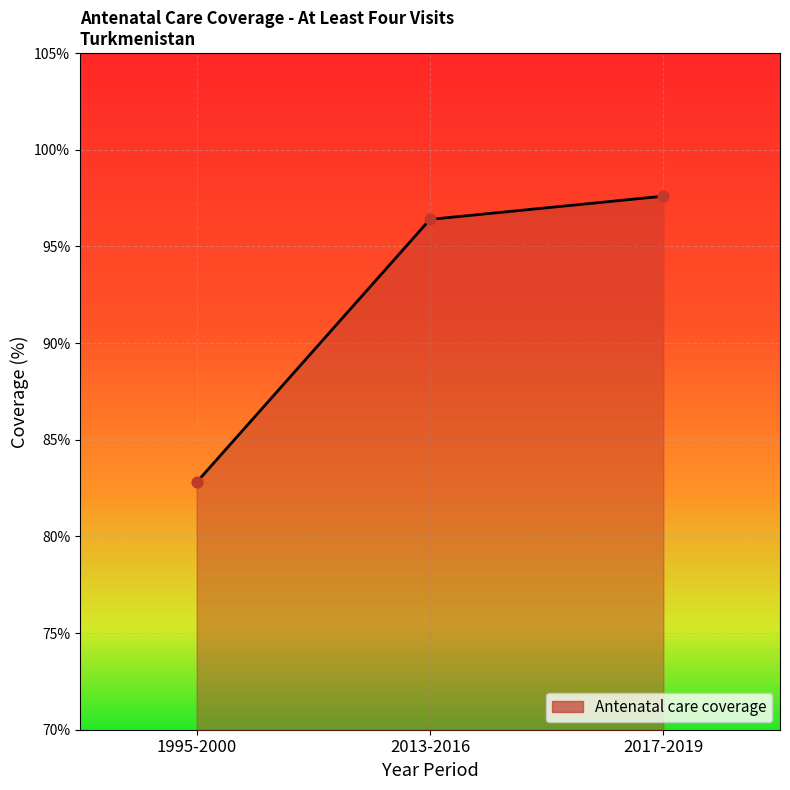

What is the ratio of the value at 1995-2000 to the value at 2013-2016?

0.9